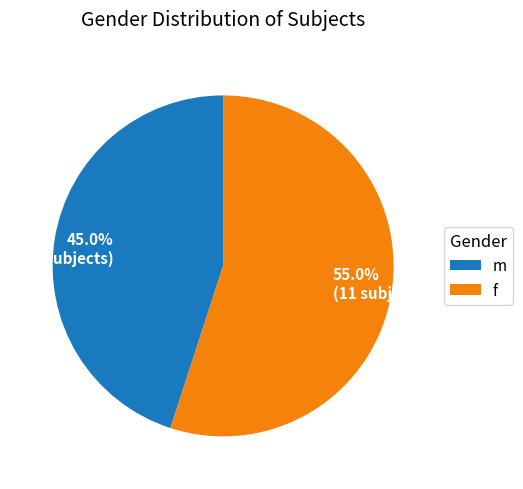

What is the smallest slice in the pie chart?

m